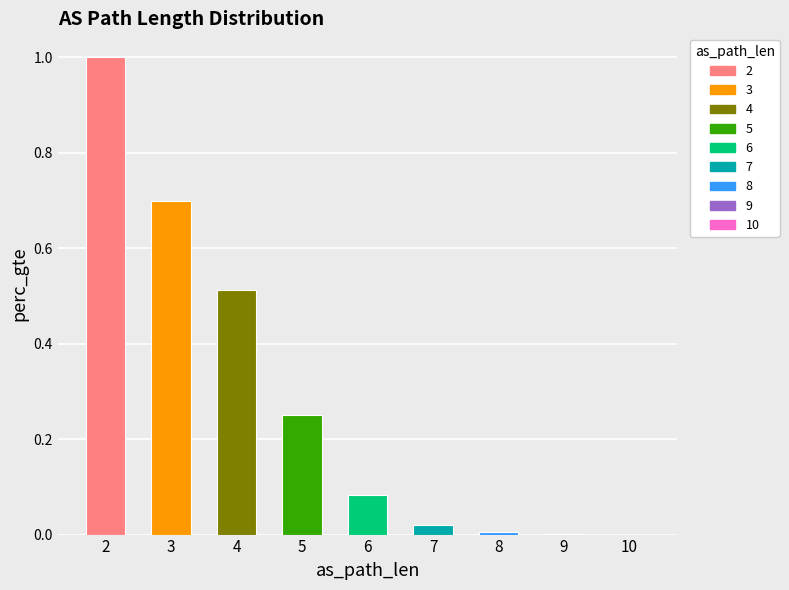

The value at 10 is 0.3. True or false?

False